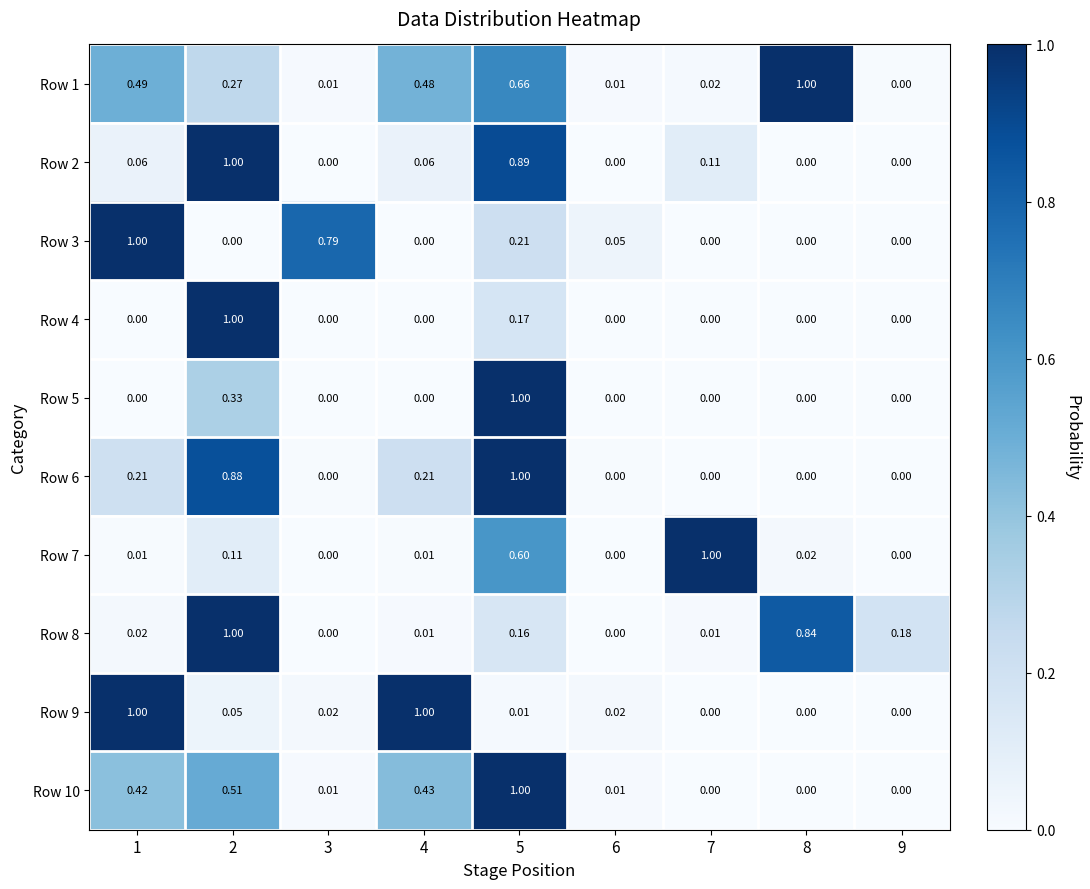

At which category is the sum across all series the highest?

5